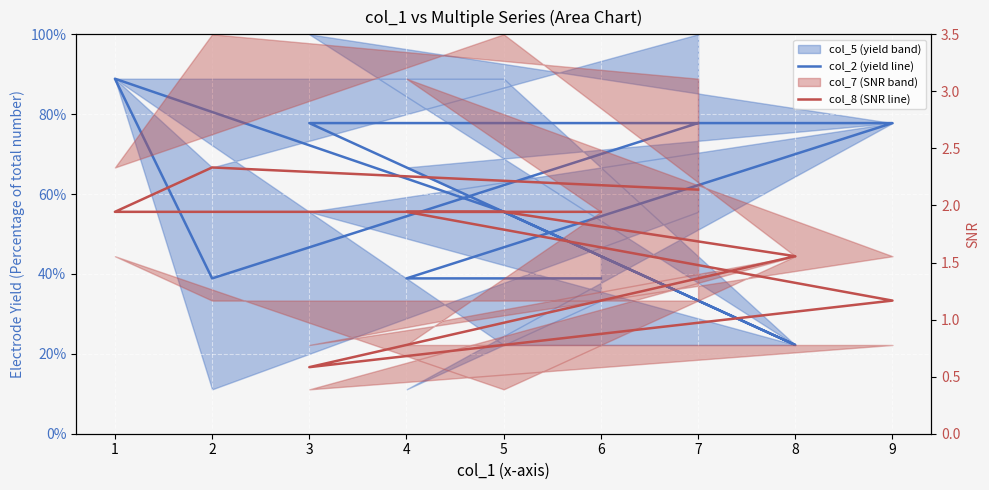

What is the sum of all col_8 values?

15.6